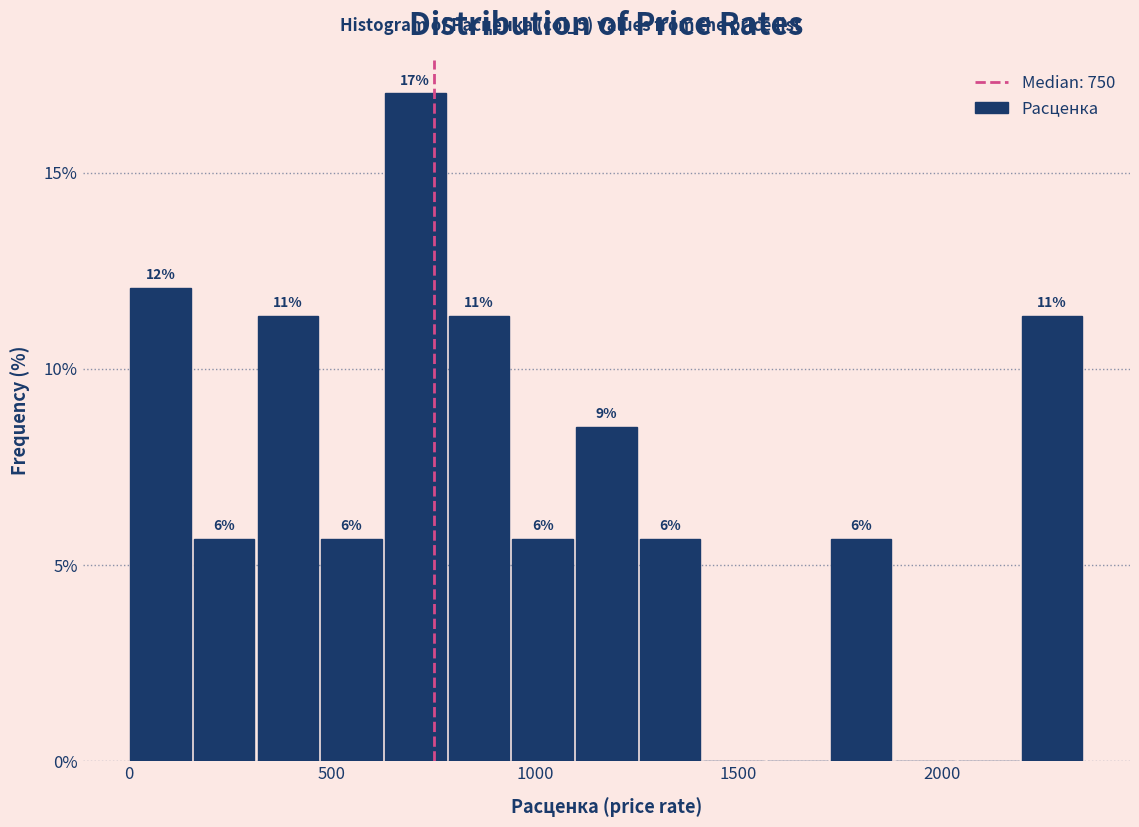

Read against the x-axis, roughly where is the centre of the tallest bar?

700